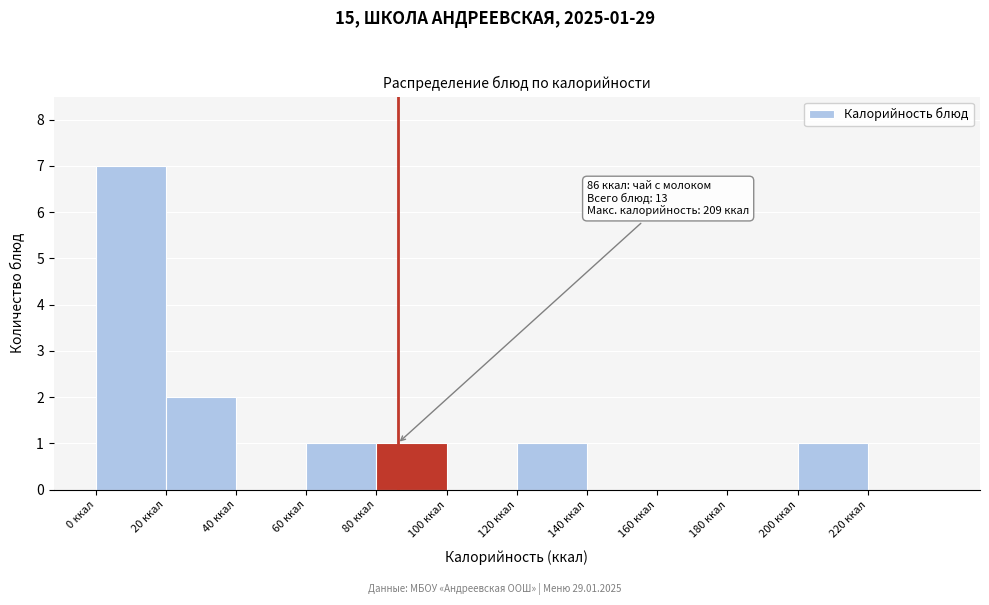

Over which range of the x-axis is the bar tallest?

0 to 20